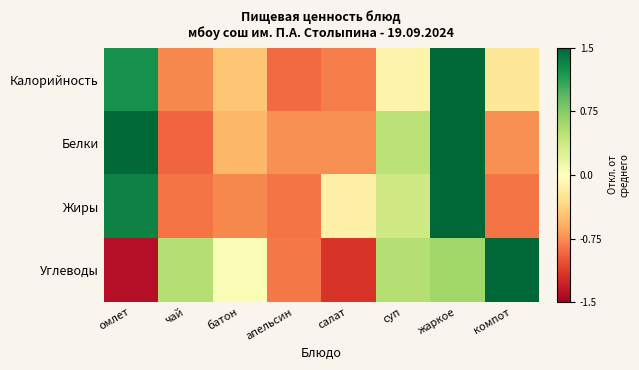

Reading left to right, extract all data points from this chart.

Калорийность: омлет=1.2	чай=-0.8	батон=-0.4	апельсин=-0.9	салат=-0.8	суп=-0.1	жаркое=2.0	компот=-0.2
Белки: омлет=1.5	чай=-0.9	батон=-0.5	апельсин=-0.7	салат=-0.7	суп=0.5	жаркое=1.7	компот=-0.7
Жиры: омлет=1.3	чай=-0.9	батон=-0.8	апельсин=-0.9	салат=-0.1	суп=0.4	жаркое=1.8	компот=-0.9
Углеводы: омлет=-1.4	чай=0.5	батон=0.1	апельсин=-0.8	салат=-1.2	суп=0.5	жаркое=0.6	компот=1.7